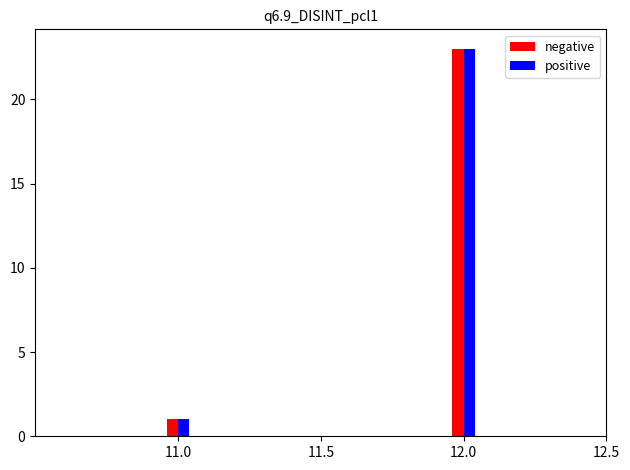

At which category is the sum across all series the highest?

12.0